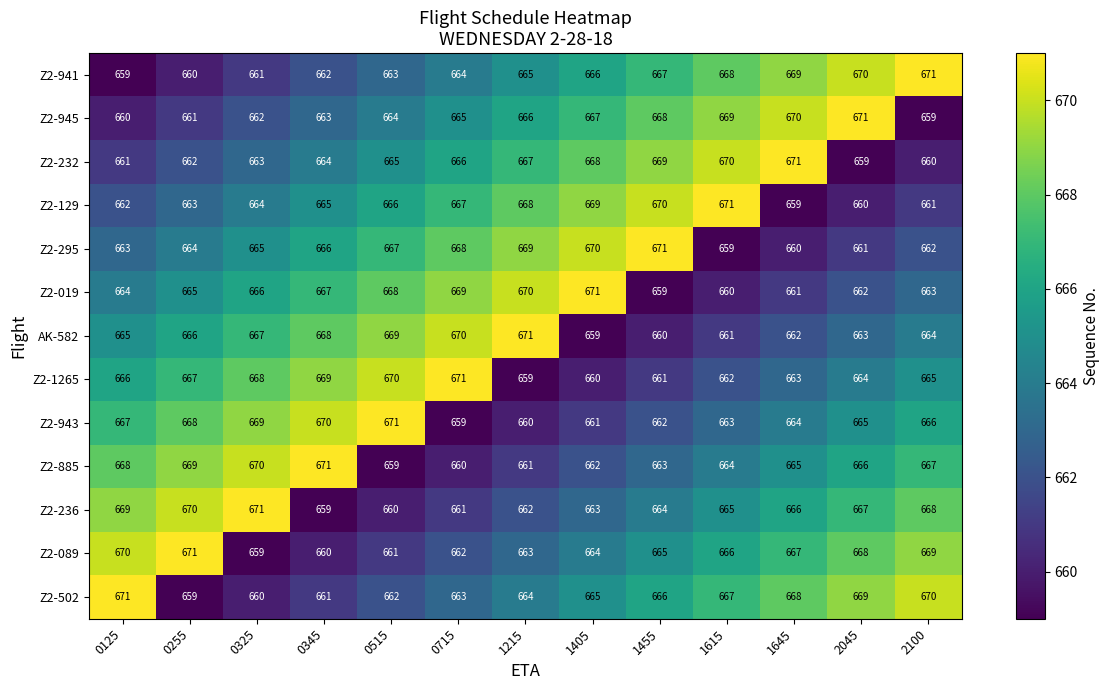

What is the difference between the highest and lowest values at 0515?

12